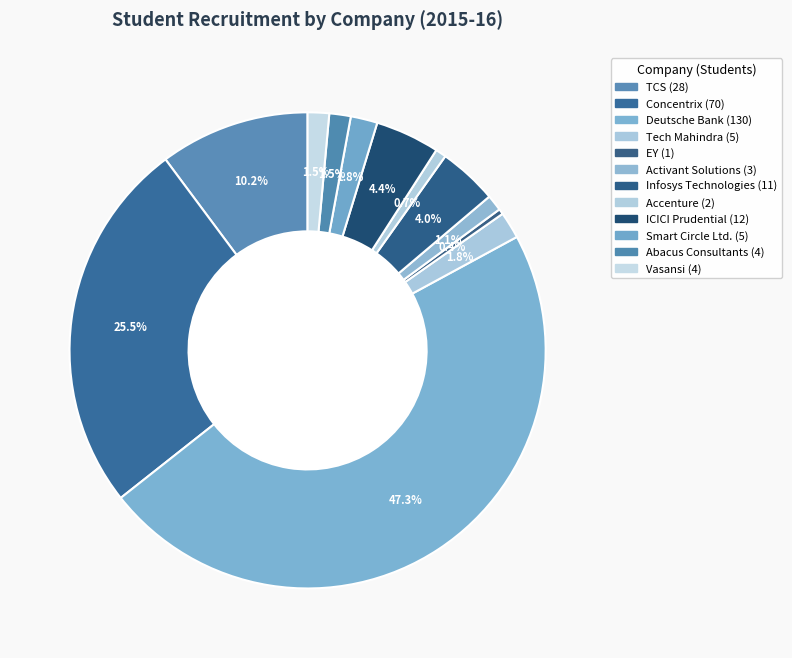

How many segments does this pie chart have?

12